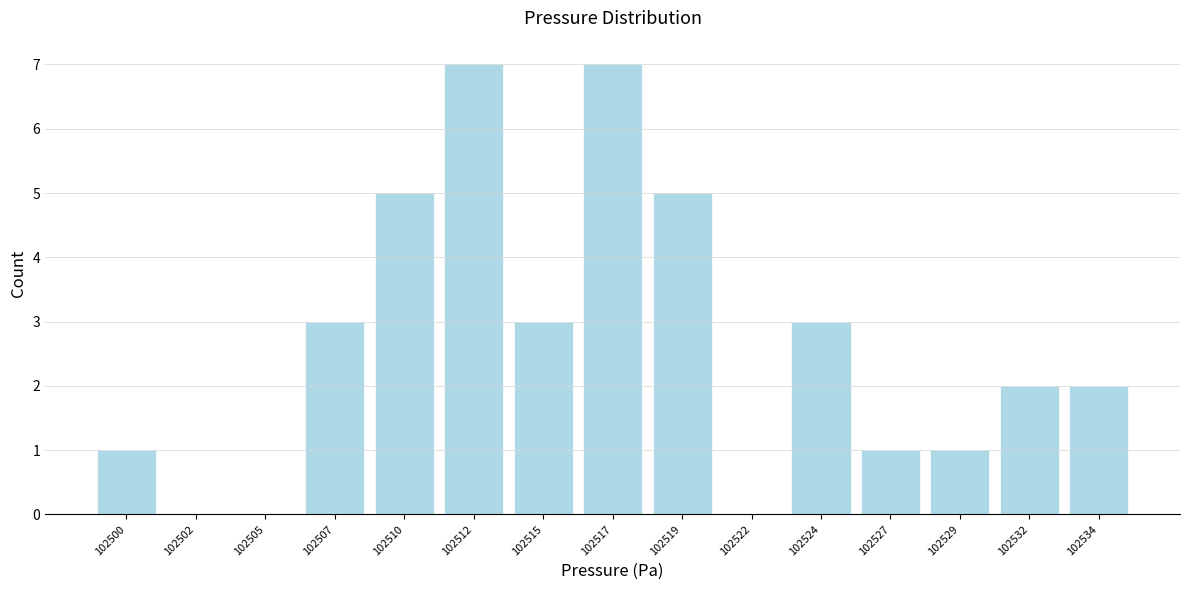

Reading left to right, transcribe all the data shown in this chart.

102500=1	102502=0	102505=0	102507=3	102510=5	102512=7	102515=3	102517=7	102519=5	102522=0	102524=3	102527=1	102529=1	102532=2	102534=2